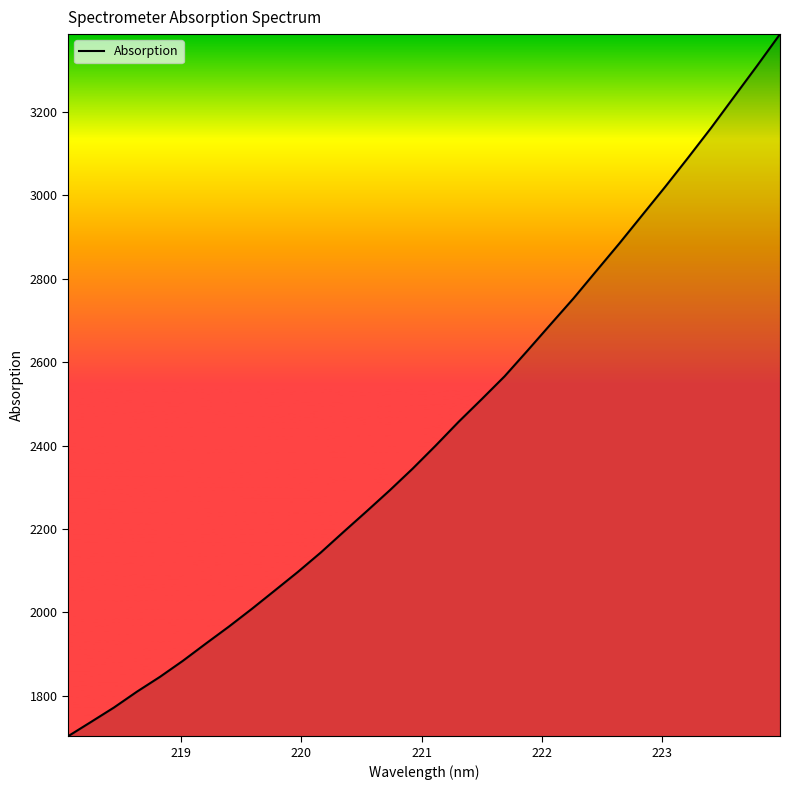

True or false: the data has more than 1 interior local peaks.

False